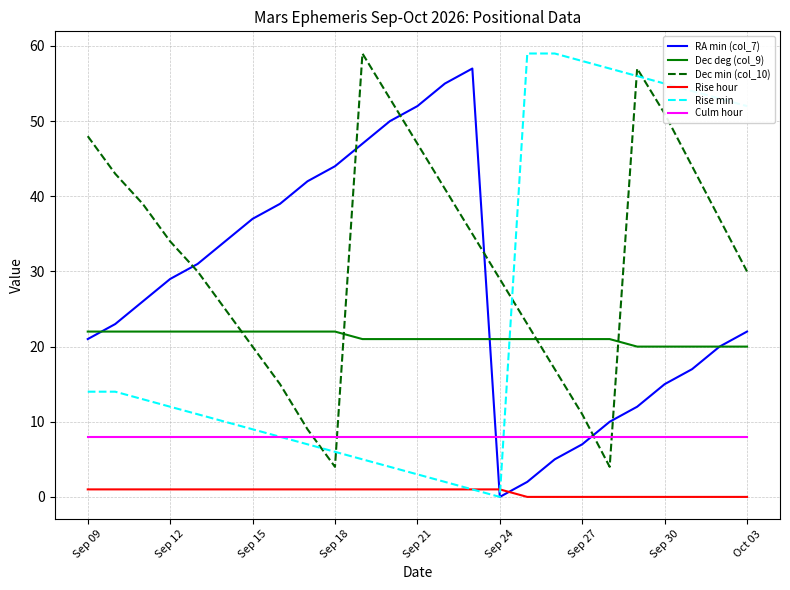

Which series has the largest total across all categories?

Dec min (col_10)